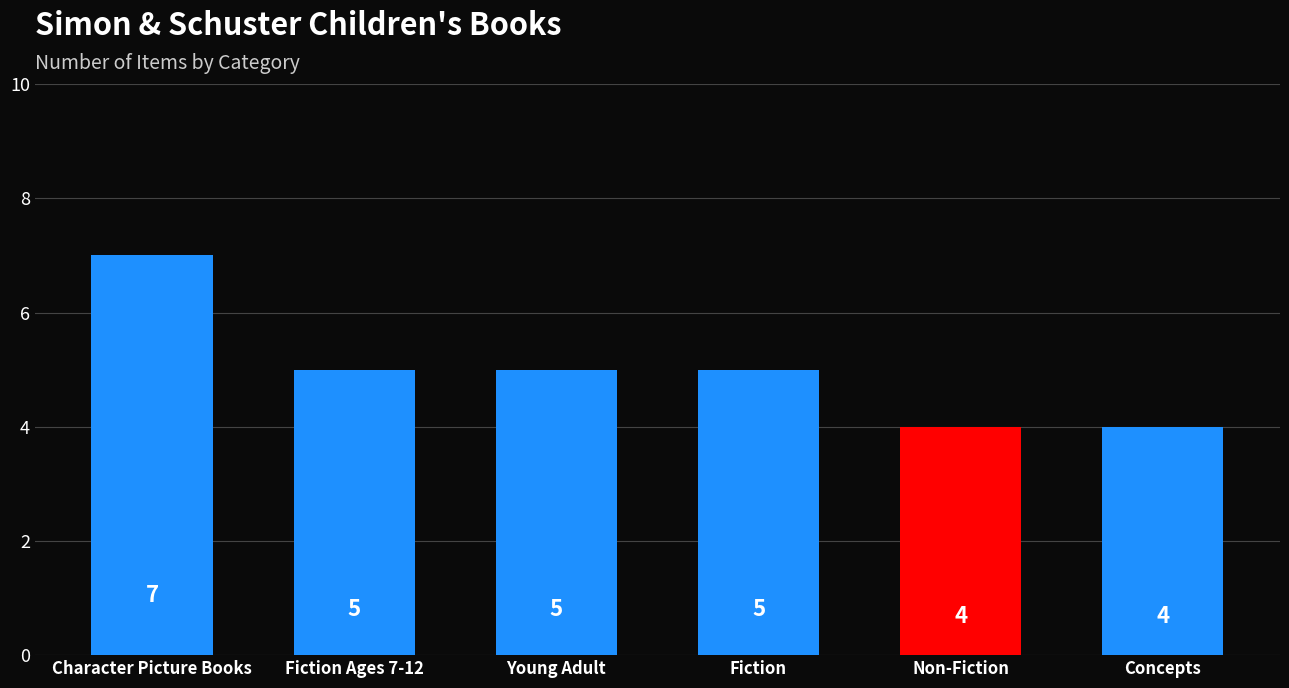

How many distinct data groups are displayed?

1